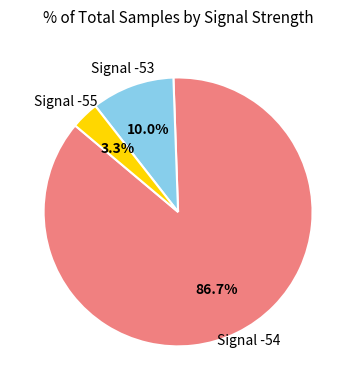

What is the ratio of the value at Signal -54 to the value at Signal -53?

8.7